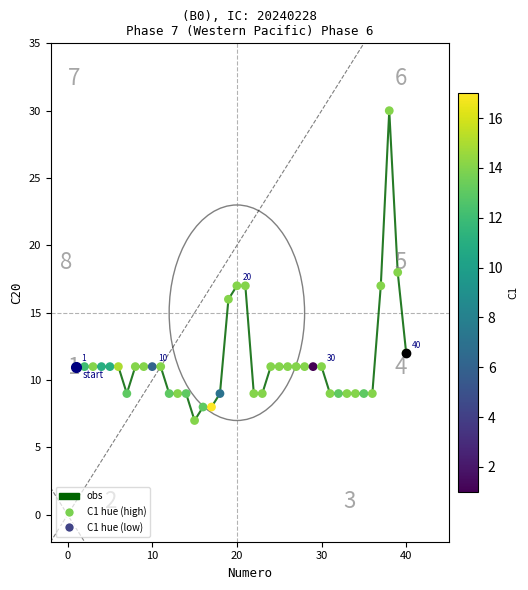

What is the difference between the maximum and minimum values?

23